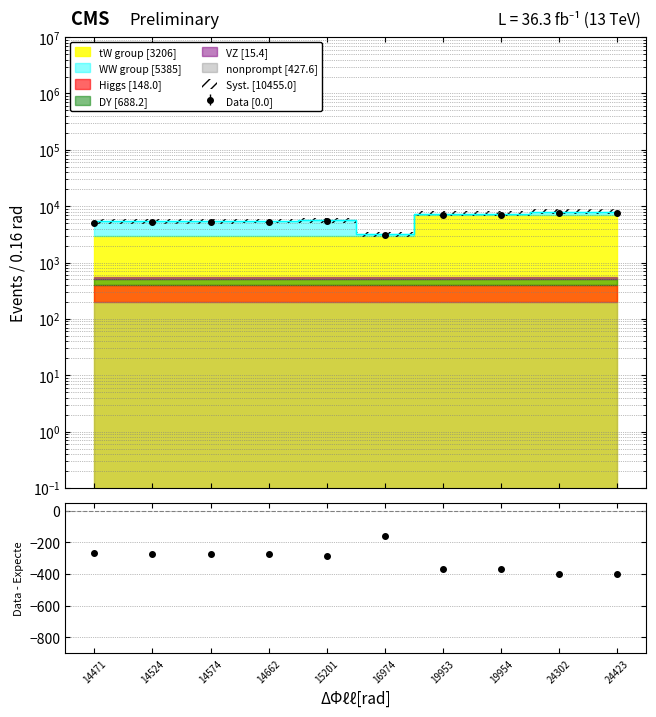

What is the average value?

6130